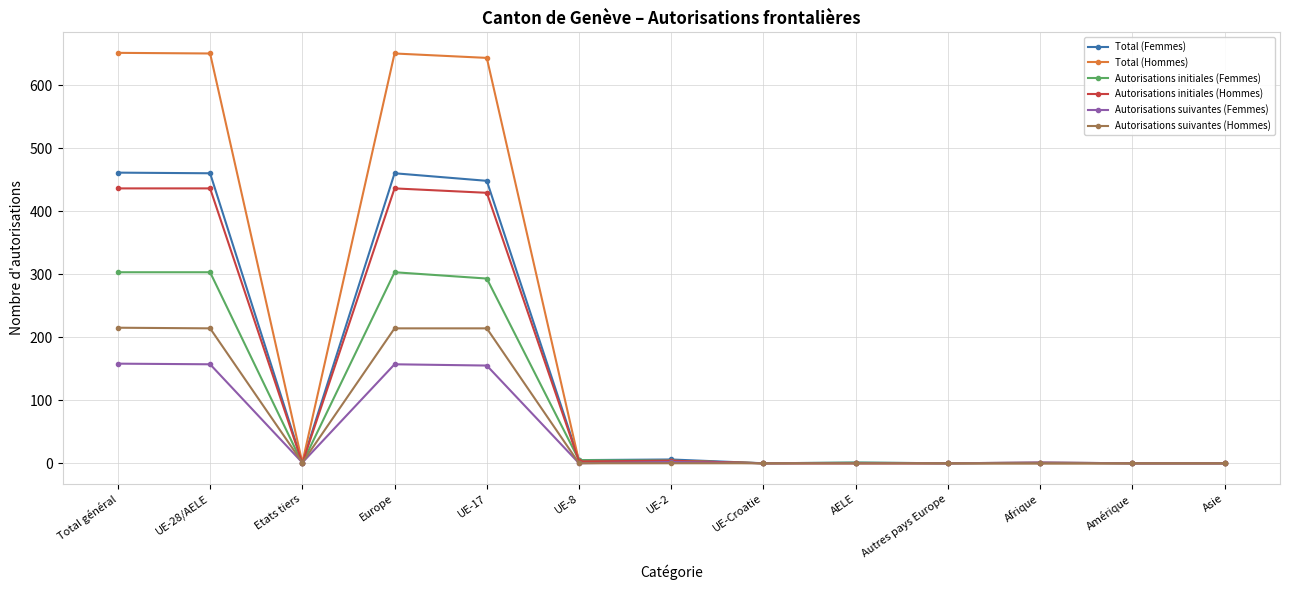

What are all the series names shown in the legend?

Total (Femmes), Total (Hommes), Autorisations initiales (Femmes), Autorisations initiales (Hommes), Autorisations suivantes (Femmes), Autorisations suivantes (Hommes)